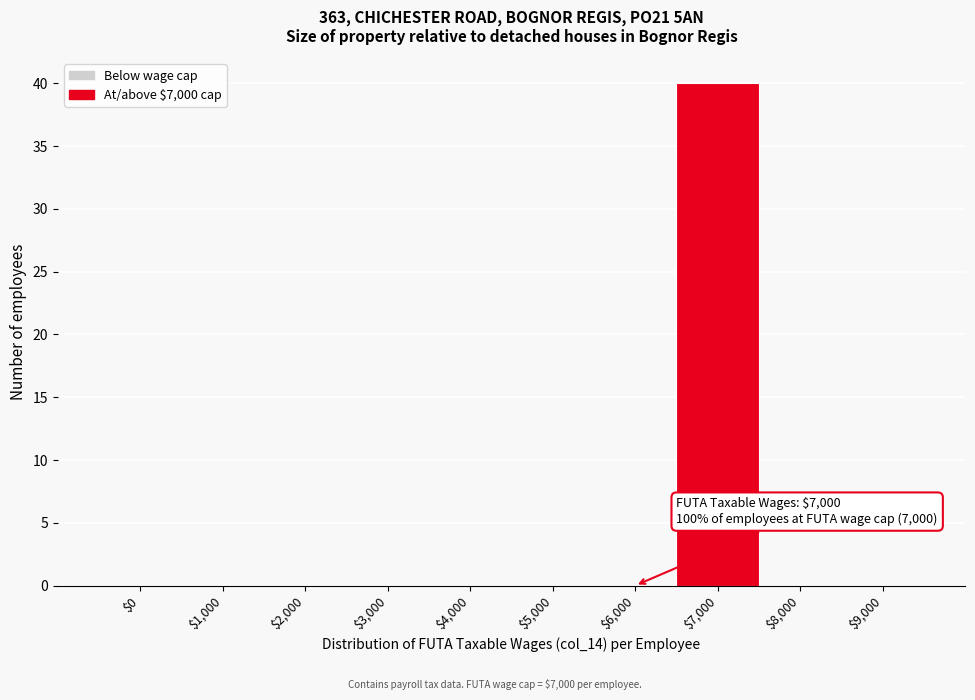

At which category does the chart reach its peak across all series?

$7,000